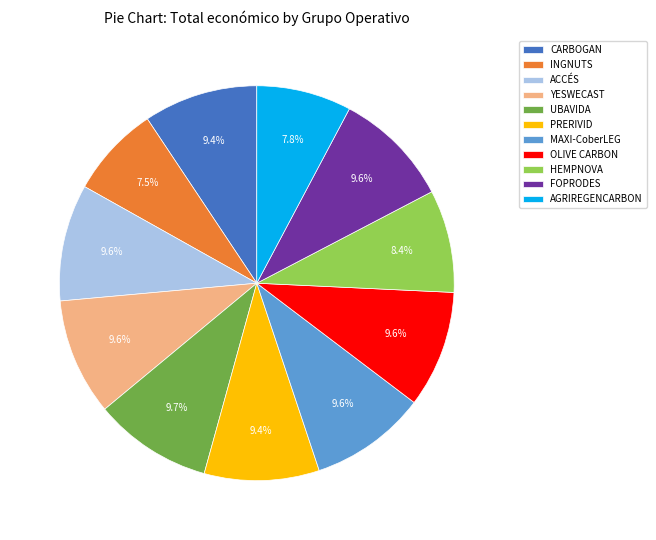

Is there any slice that represents more than half of the pie?

No